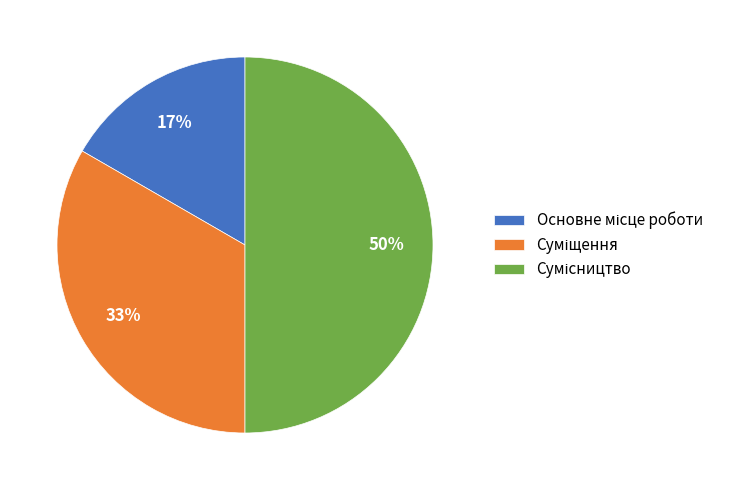

To the nearest percent, what is the difference between the largest and smallest slice percentages?

33%